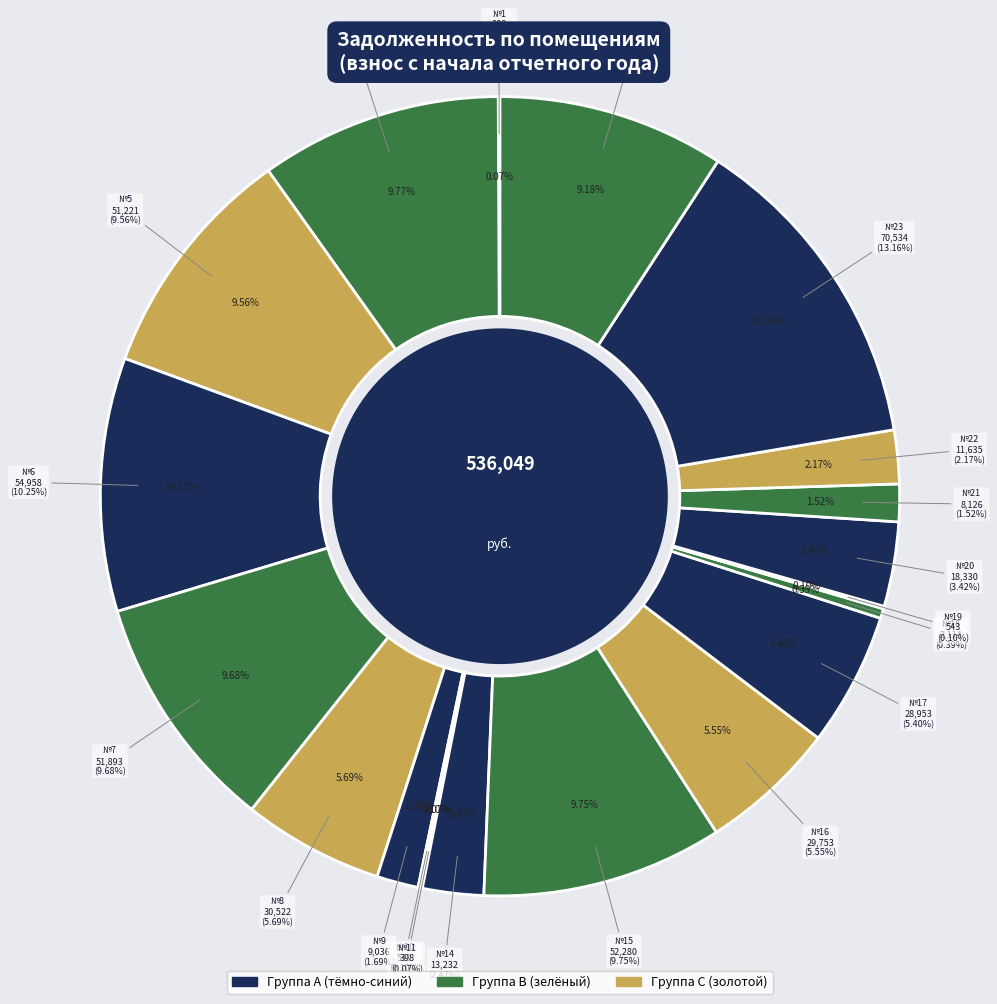

Is there any slice that represents more than half of the pie?

No